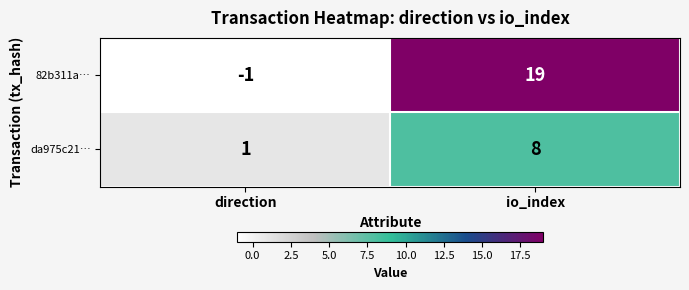

List the series in order of their overall mean, highest first.

82b311a…, da975c21…